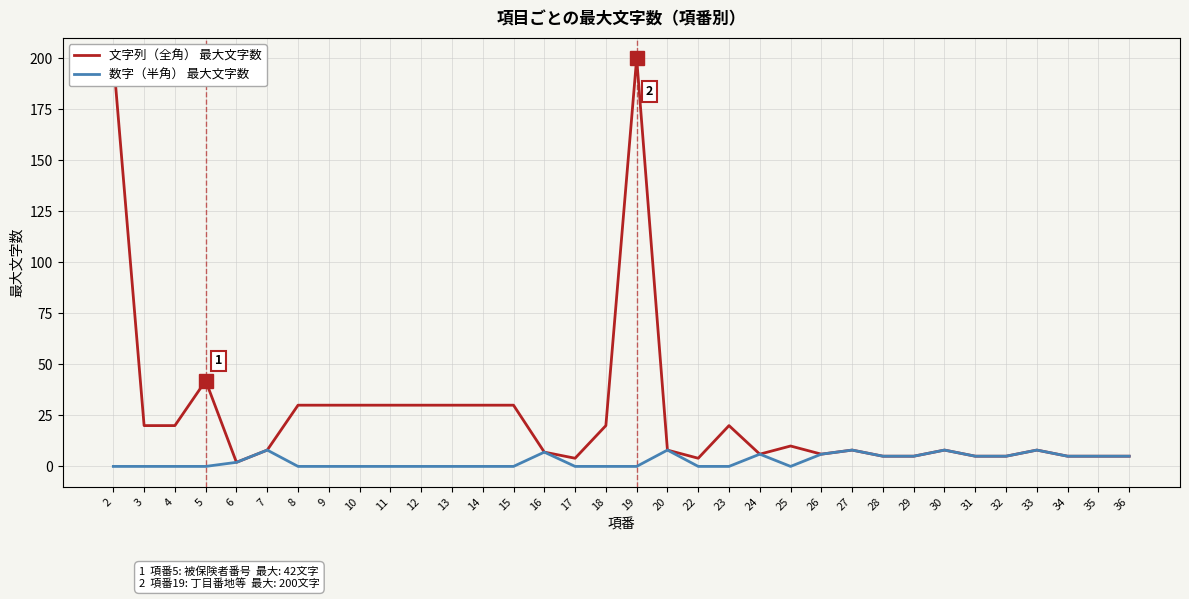

The 文字列（全角） 最大文字数 series shows 5 at 32. True or false?

True